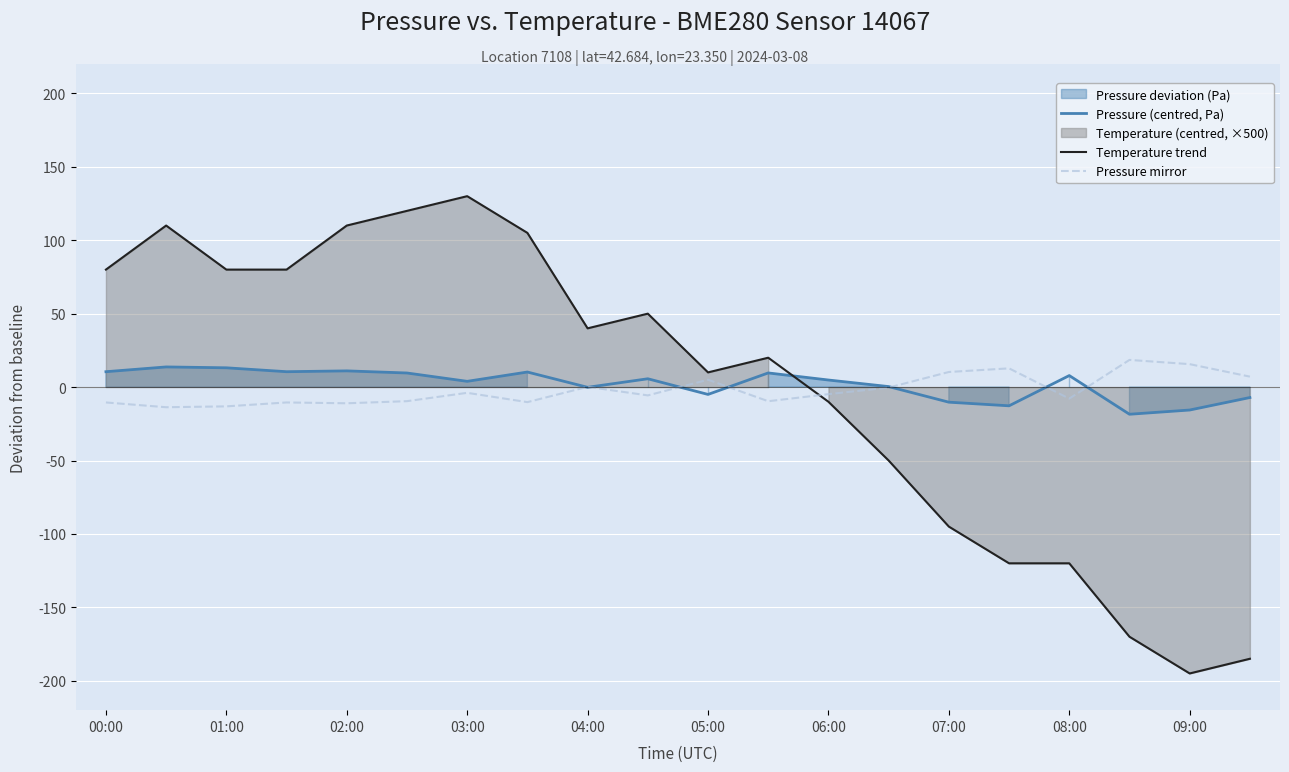

True or false: Pressure mirror has a value of 10.3 at 07:00.

True